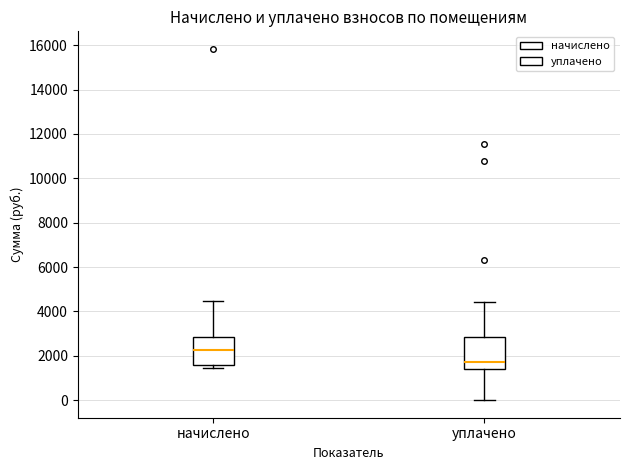

Where does the median line of the box for начислено sit on the y-axis? The values are not printed on the chart, so give them approximately, as read against the axis.

2200